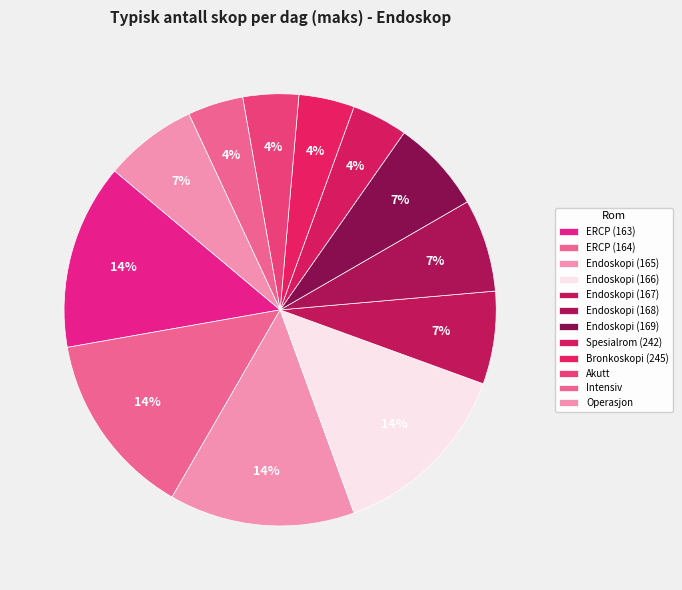

Which category has the smallest portion of the pie?

Spesialrom (04.01.242)